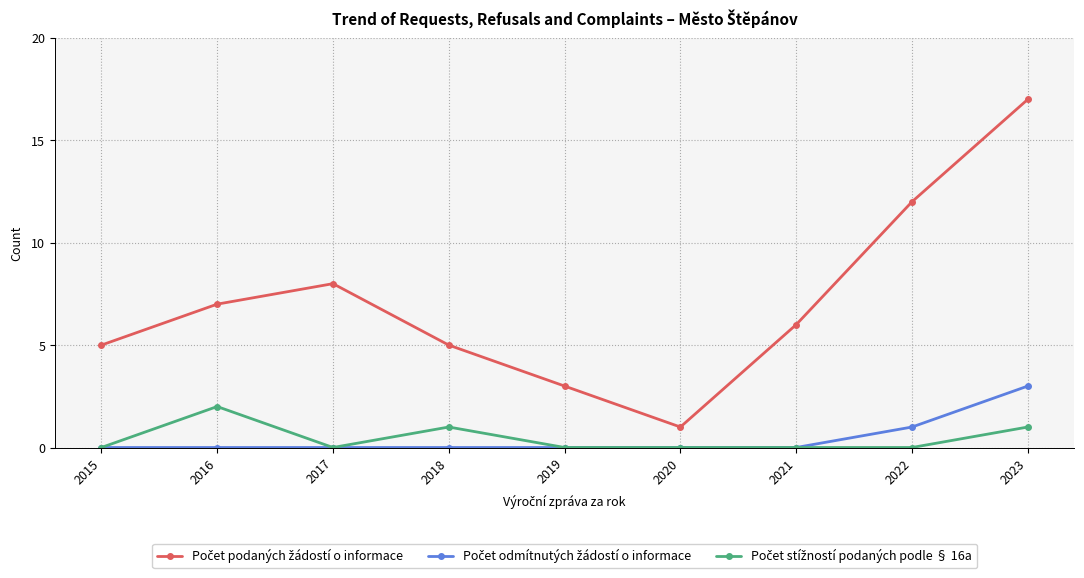

At which category is the sum across all series the highest?

2023